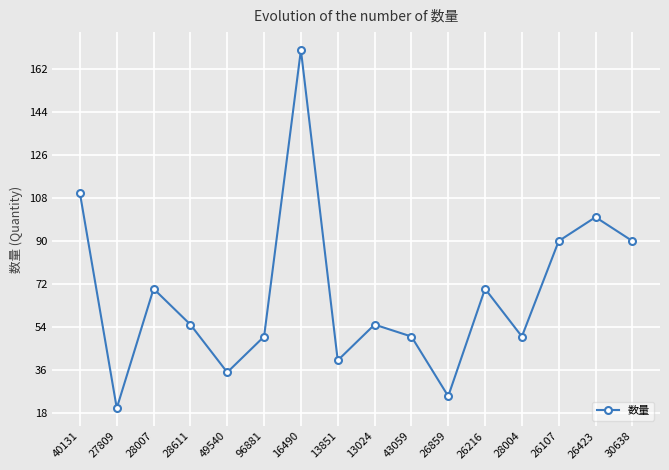

What is the difference between the maximum and minimum values?

150